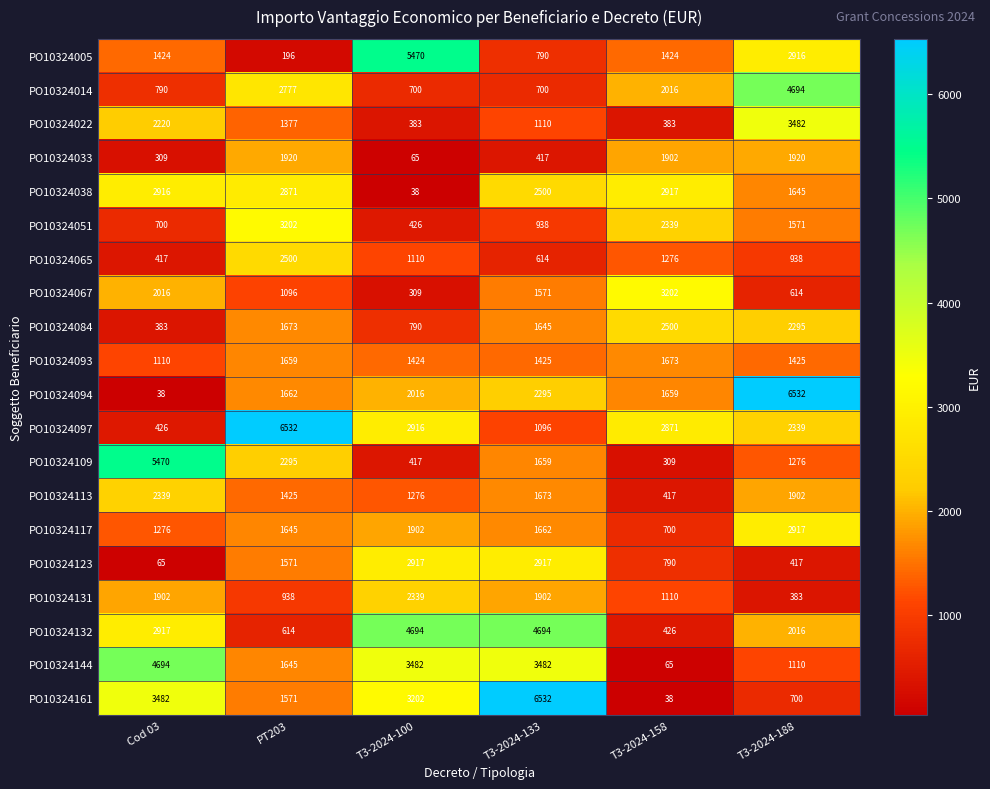

What is the sum of all PO10324051 values?

9176